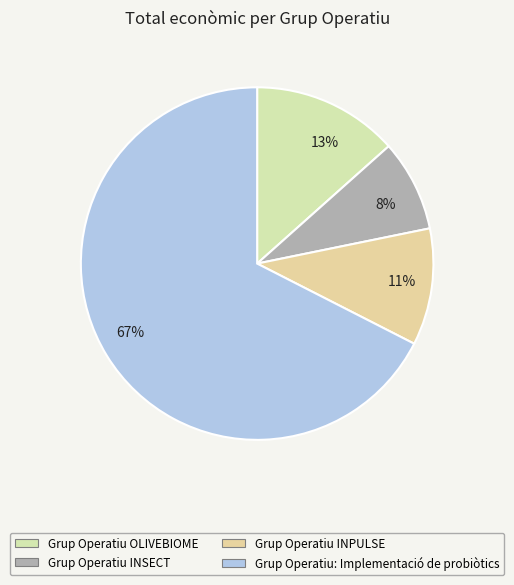

How many segments does this pie chart have?

4